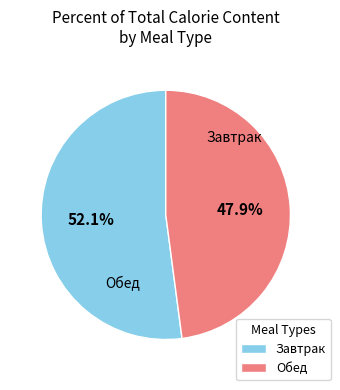

How many slices are in this pie chart?

2